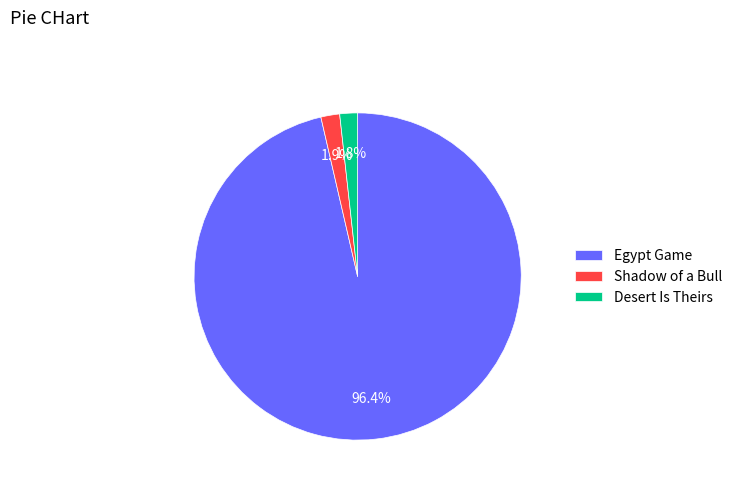

To the nearest percent, what is the combined percentage of Egypt Game and Desert Is Theirs?

98%